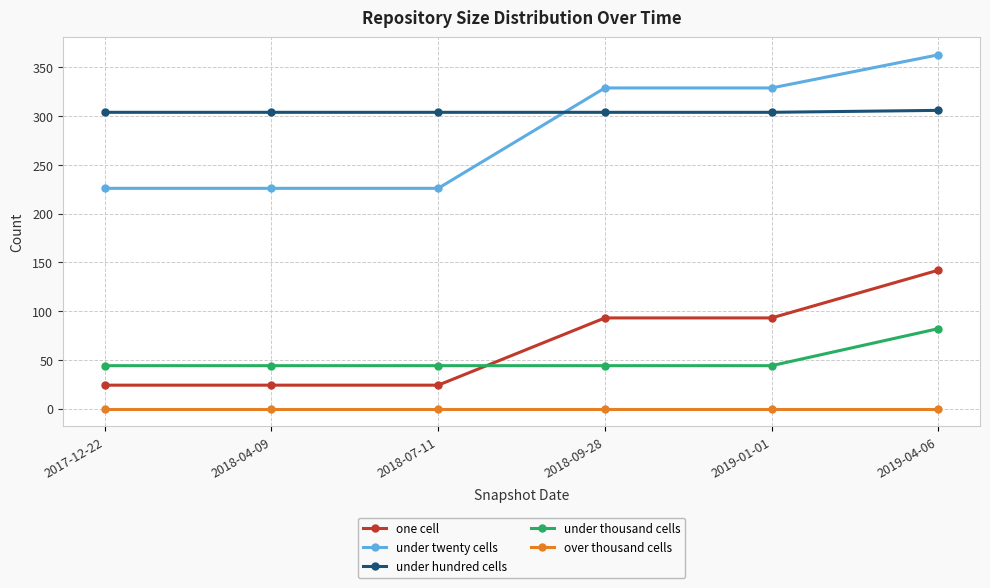

Which series changed the most between 2018-04-09 and 2019-01-01?

under twenty cells